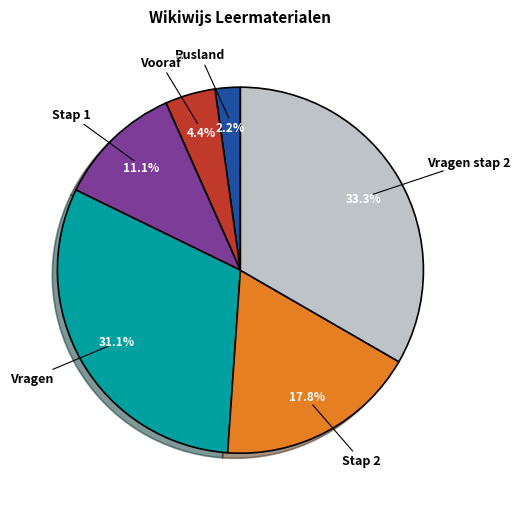

Which slice is the smallest?

Rusland